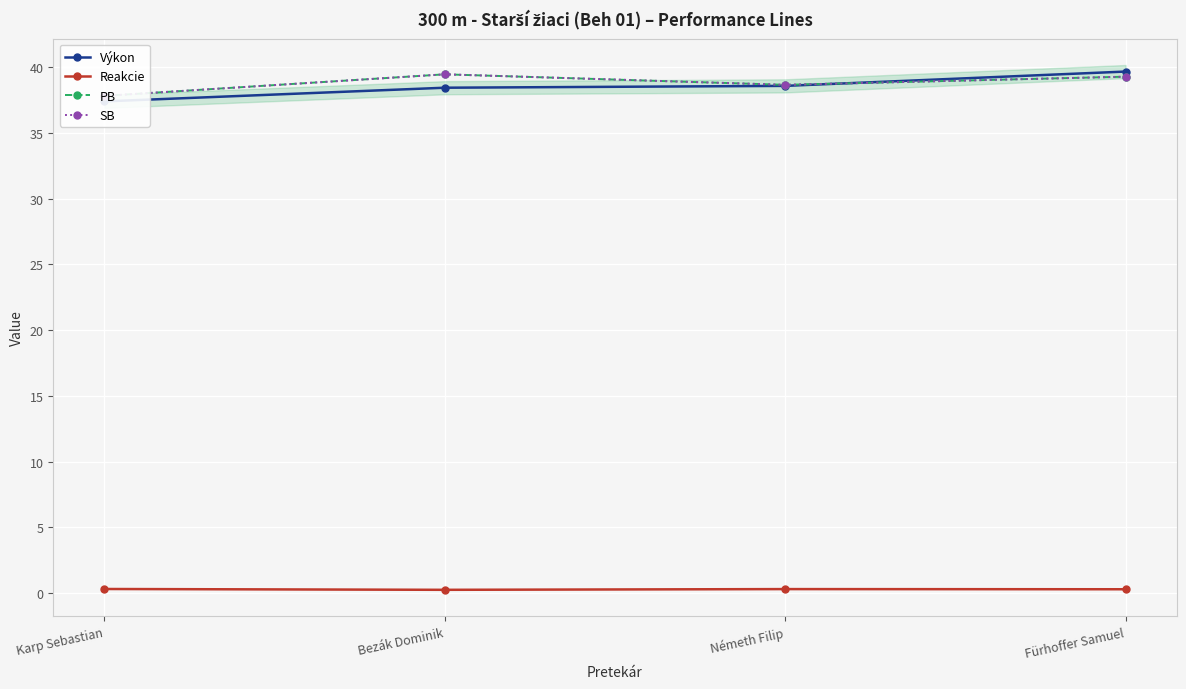

Where is Reakcie nearest to the value 0?

Bezák Dominik